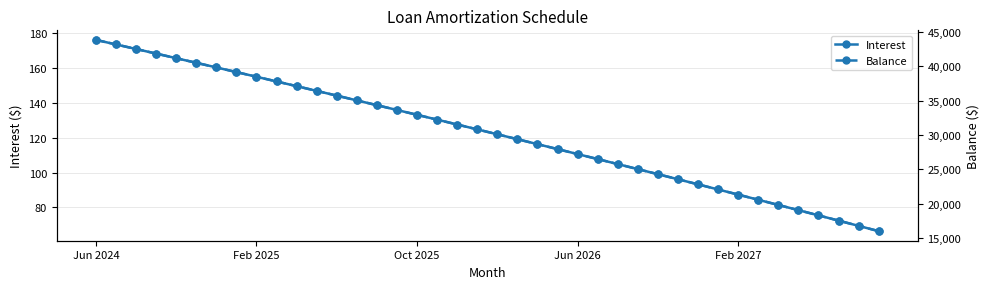

Which series has the largest total across all categories?

Balance